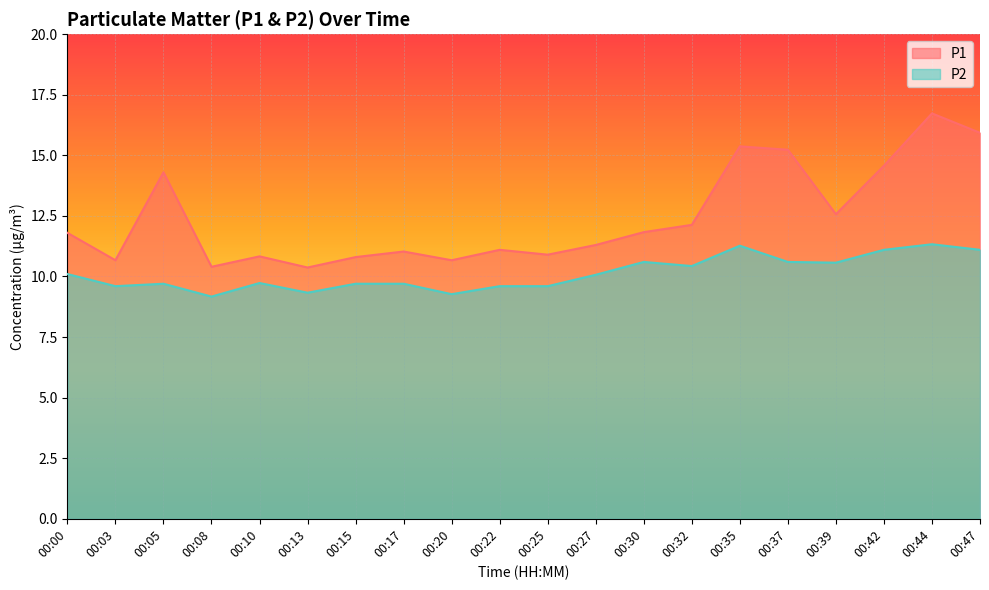

The P2 series shows 9.7 at 00:15. True or false?

True